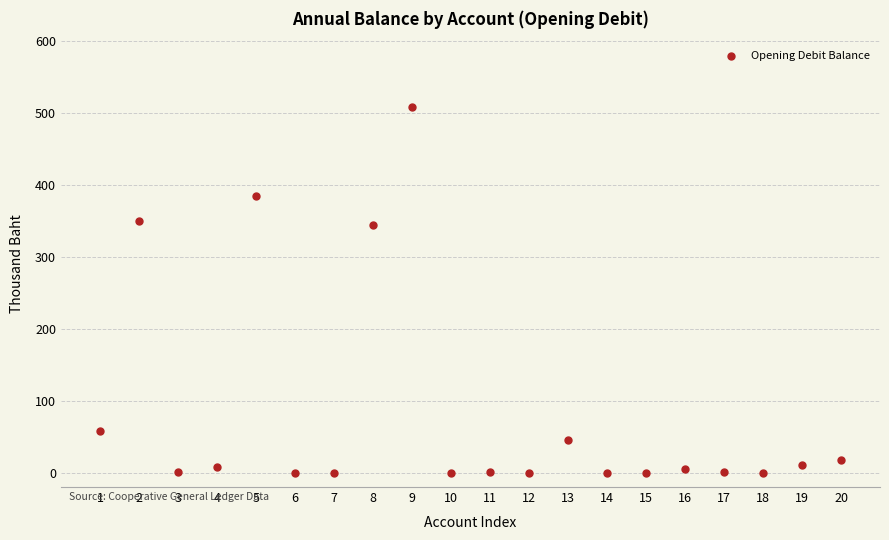

What is the range of Y values (max minus min)?

508.2